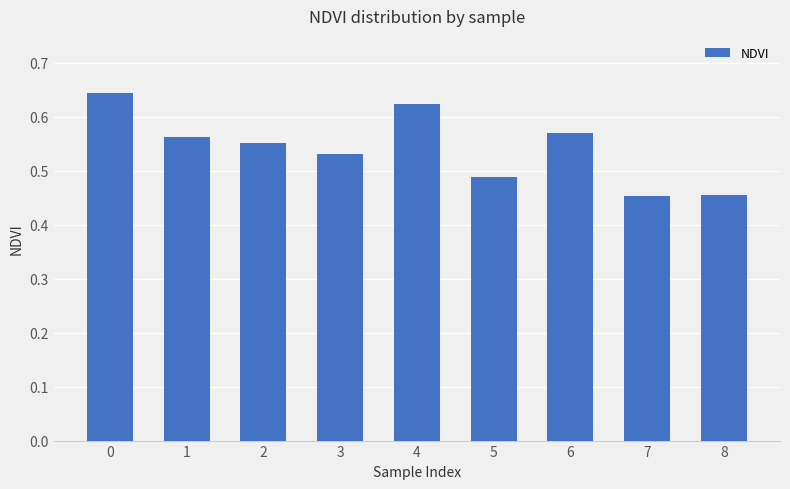

Does the chart contain any negative values?

No